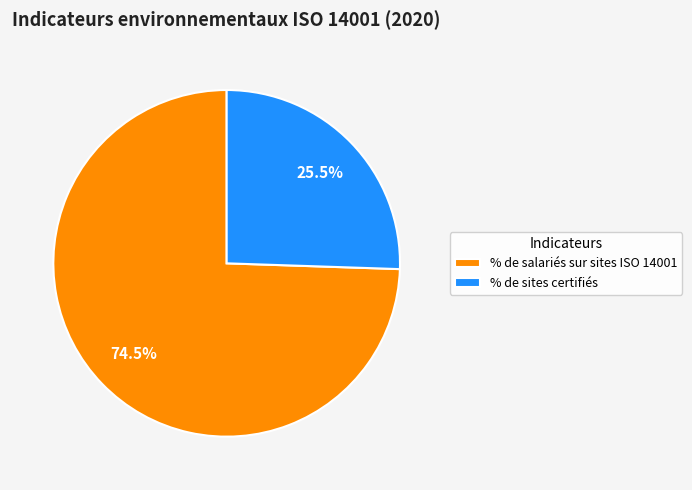

How much of the chart is everything except % de salariés sur sites ISO 14001?

25.5%